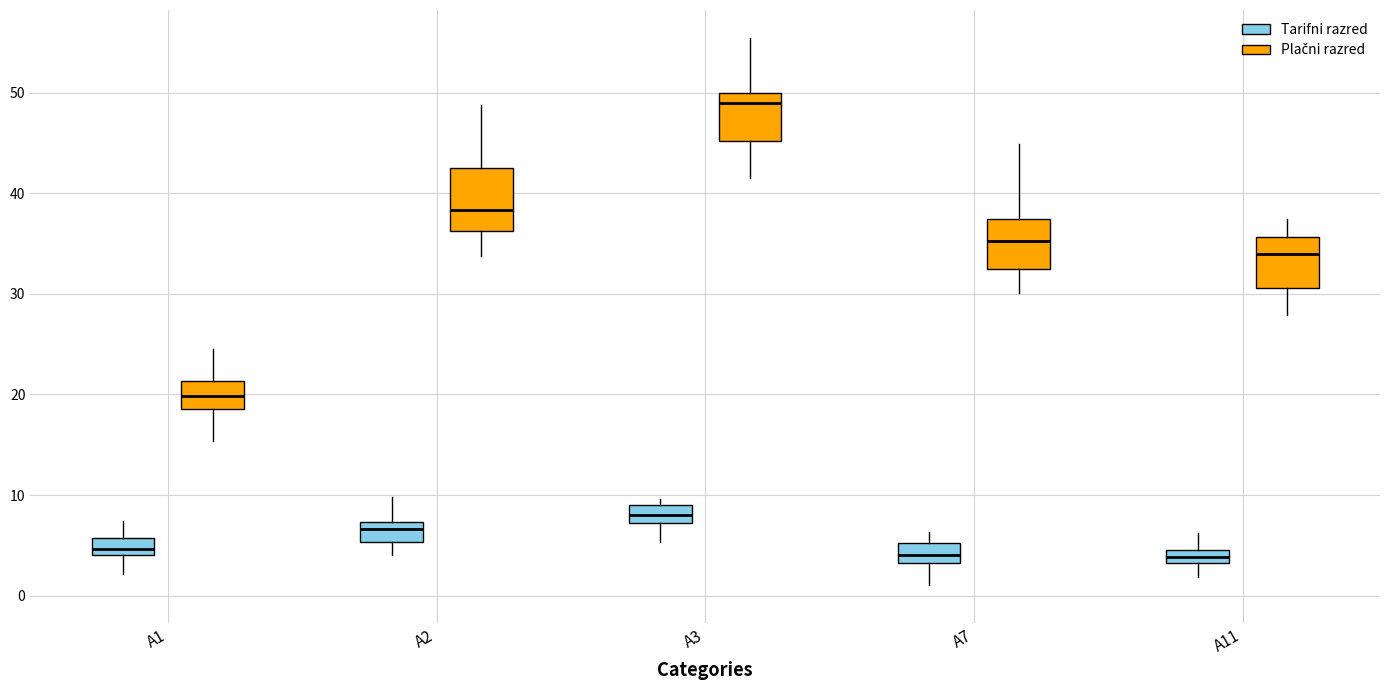

Where does the median line of the box for A1 (Plačni razred) sit on the y-axis? The values are not printed on the chart, so give them approximately, as read against the axis.

20